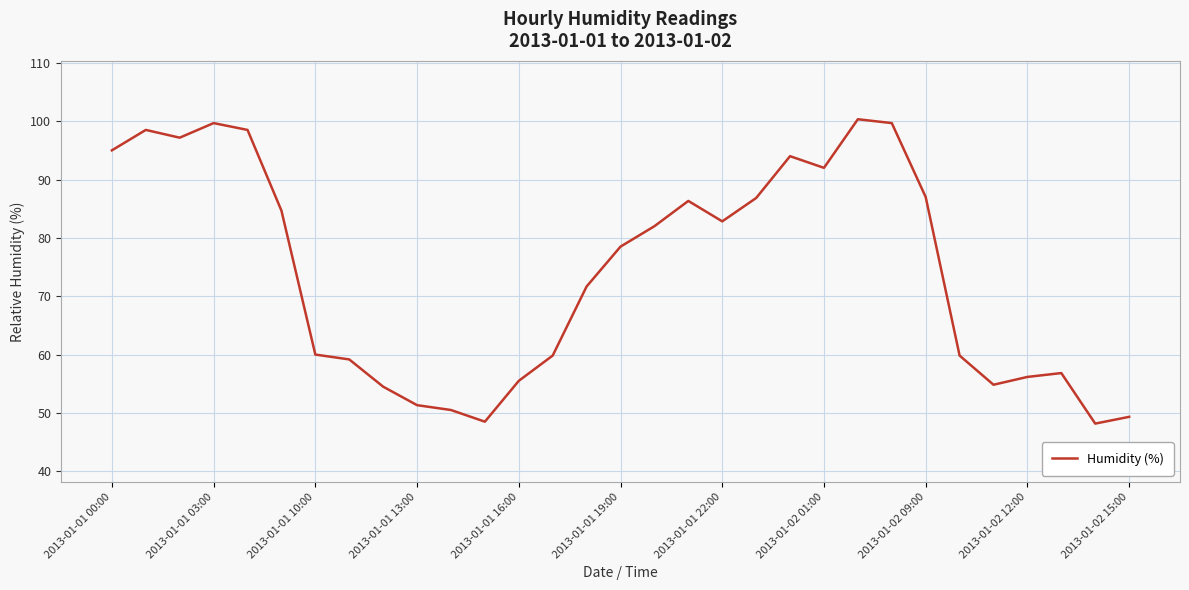

What is the minimum value shown in the chart?

48.2